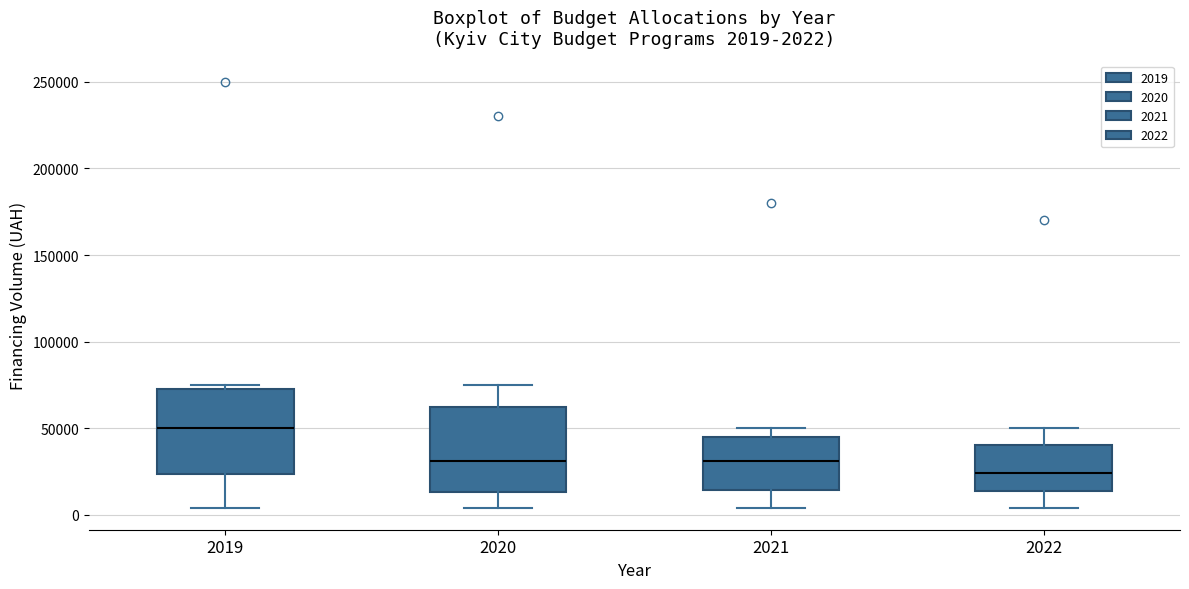

Which box has the lowest median line?

2022